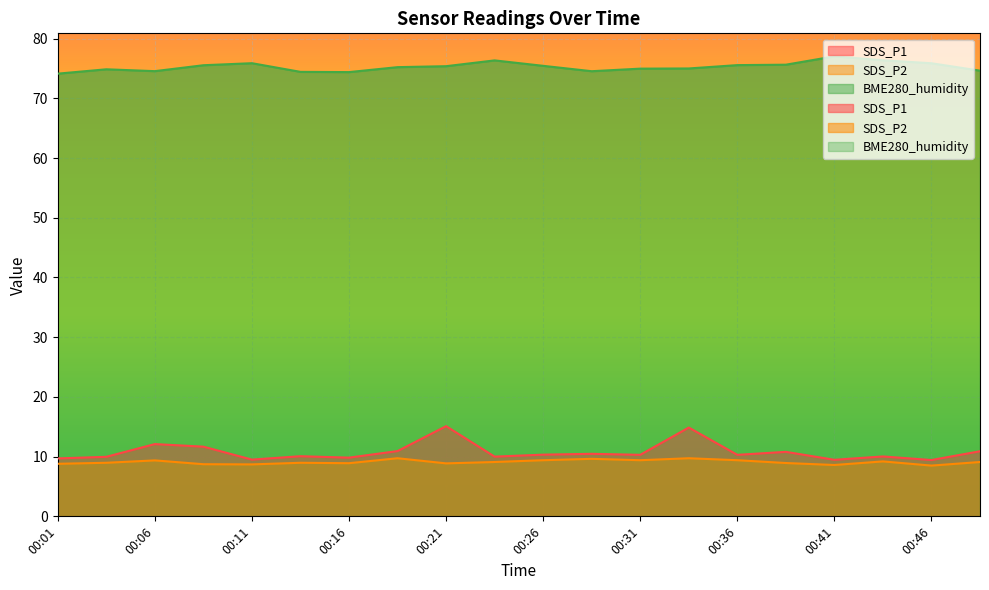

At which category does SDS_P2 reach its first local valley?

00:11